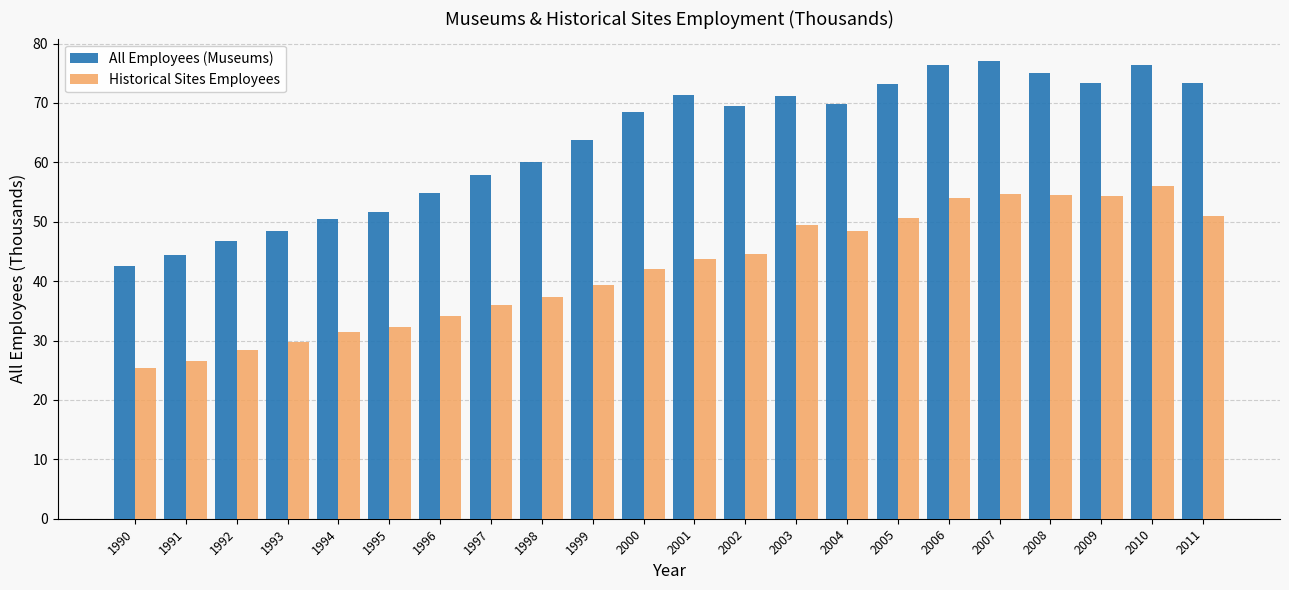

Is the value of All Employees (Museums) at 2005 greater than the value of Historical Sites Employees at 2006?

Yes